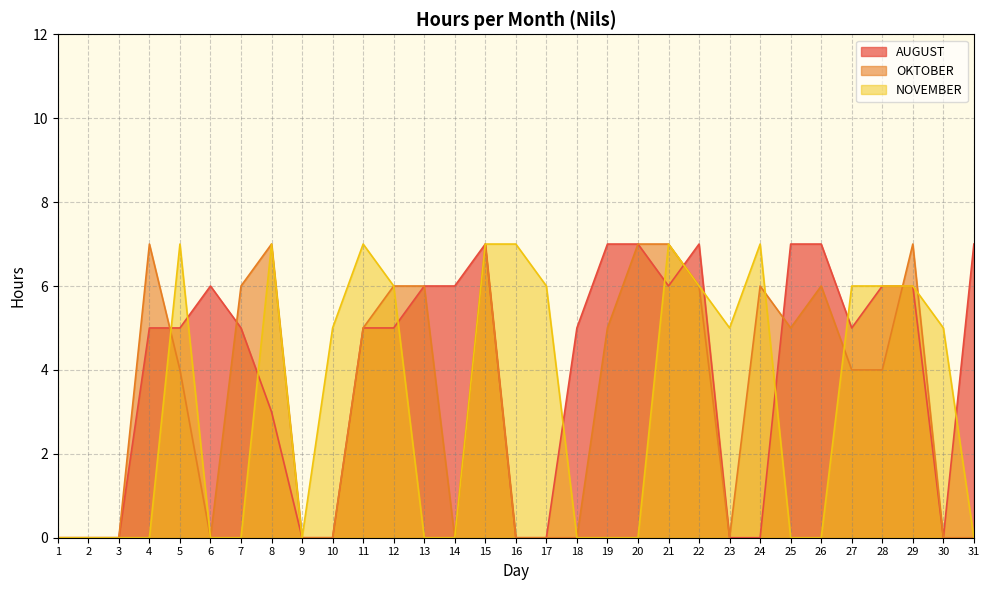

At which label does OKTOBER reach its peak?

4